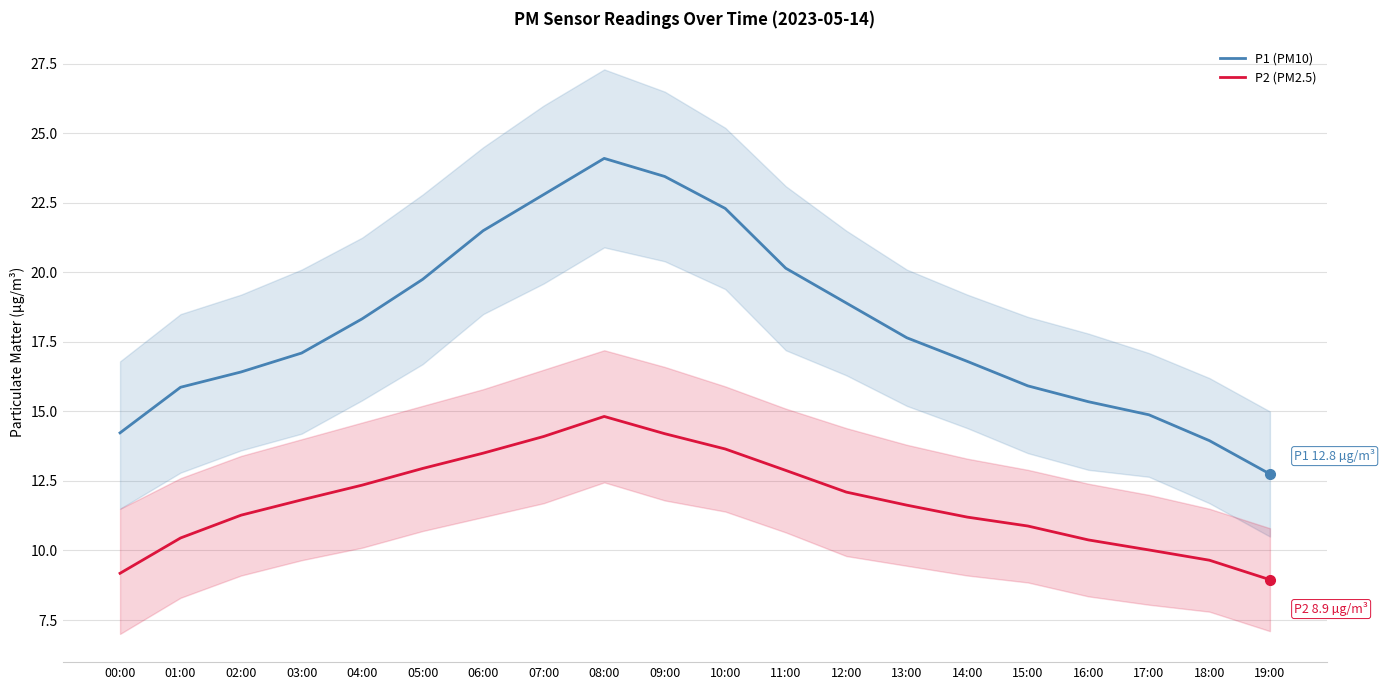

Rank the series by their maximum value, from lowest to highest.

P2 (PM2.5), P1 (PM10)